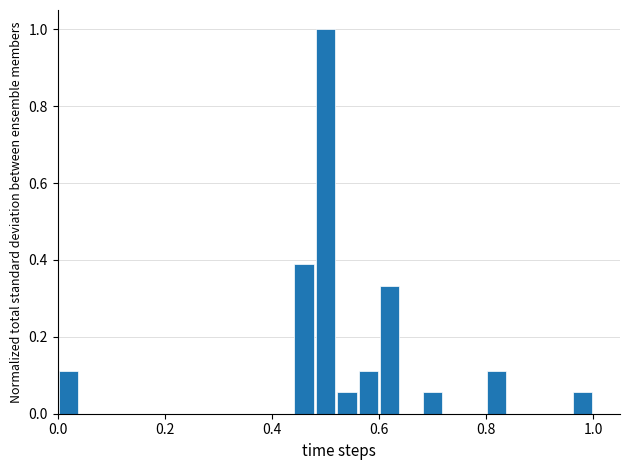

Around what value on the x-axis is the tallest bar? Give the approximate position of its centre, as read against the axis.

0.50